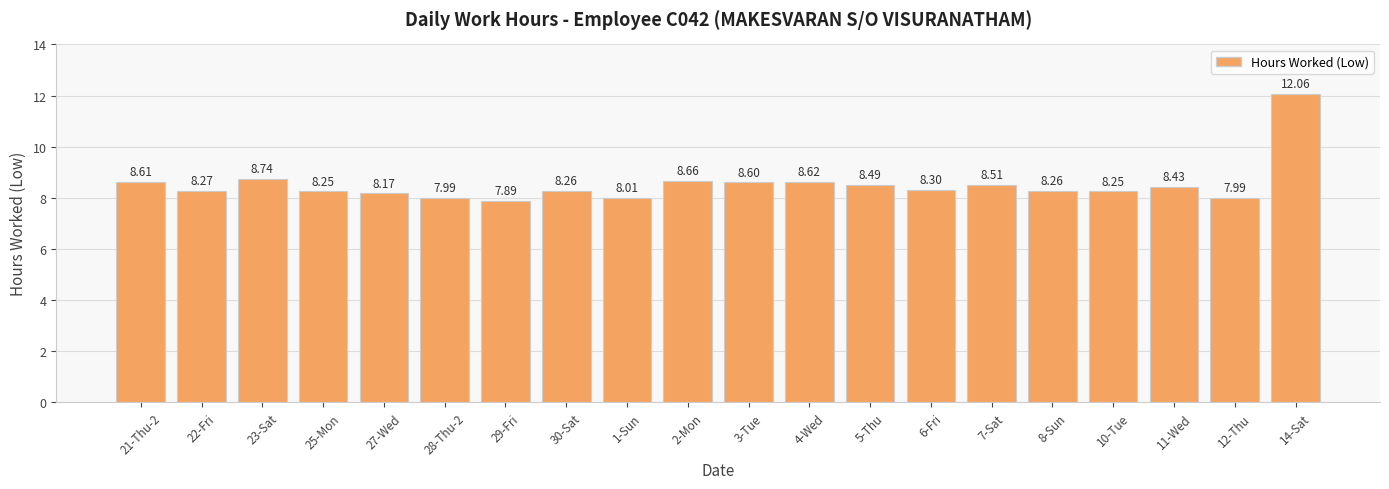

Does the chart contain stacked bars?

No